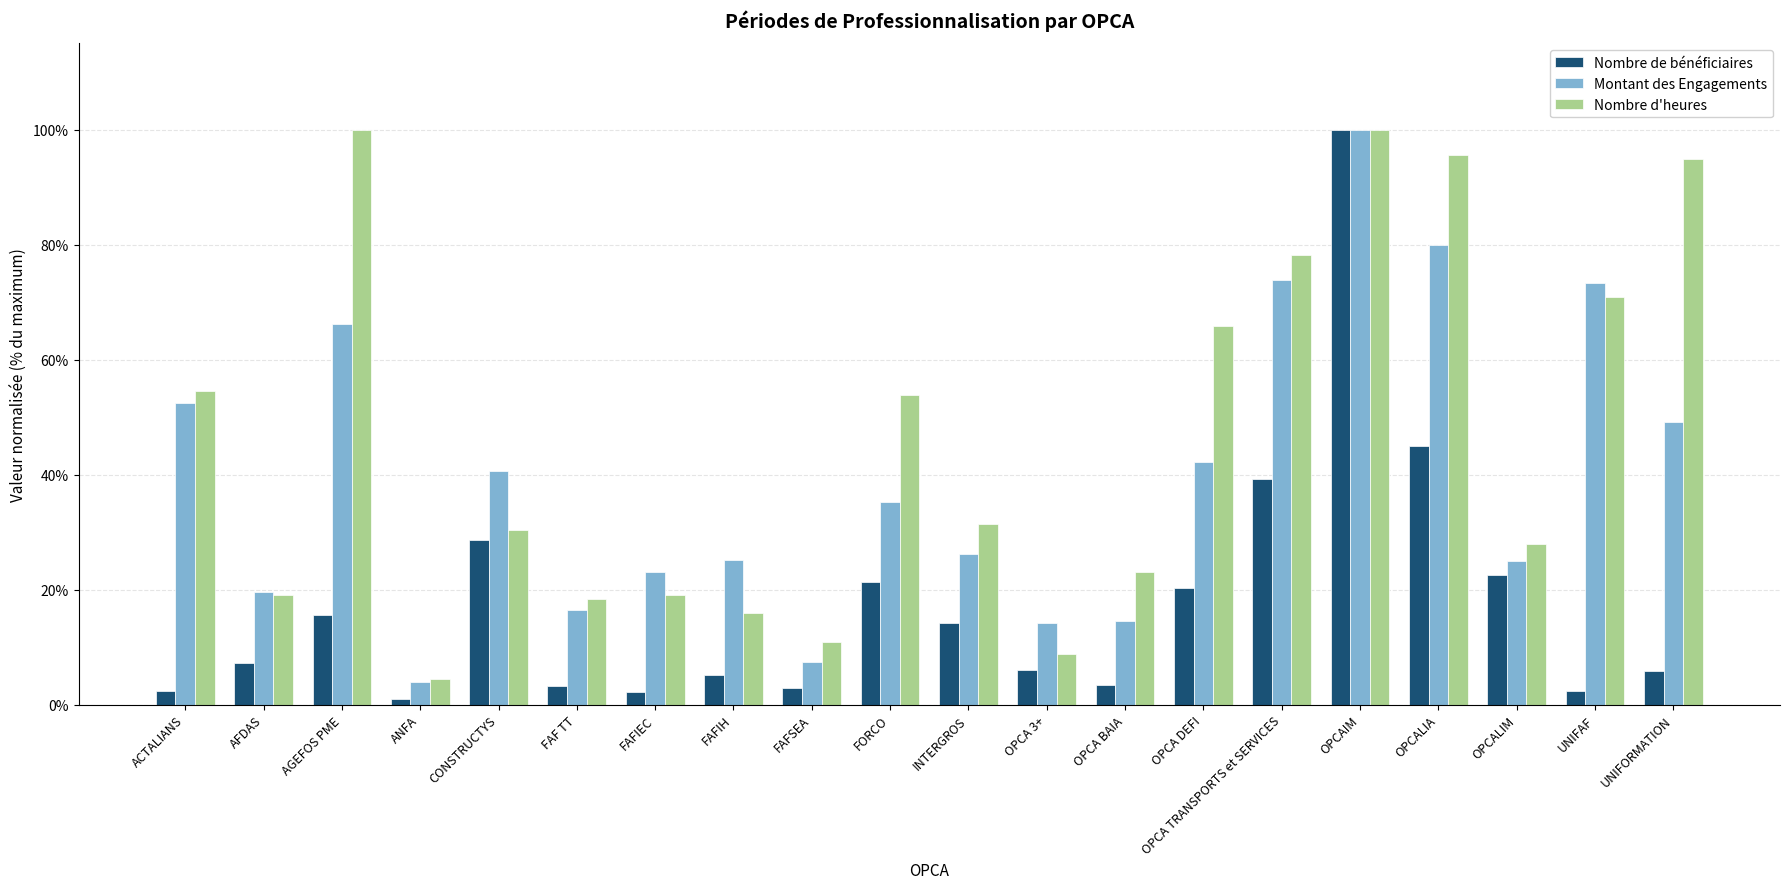

Which category has the lowest value in the Nombre d'heures series?

ANFA